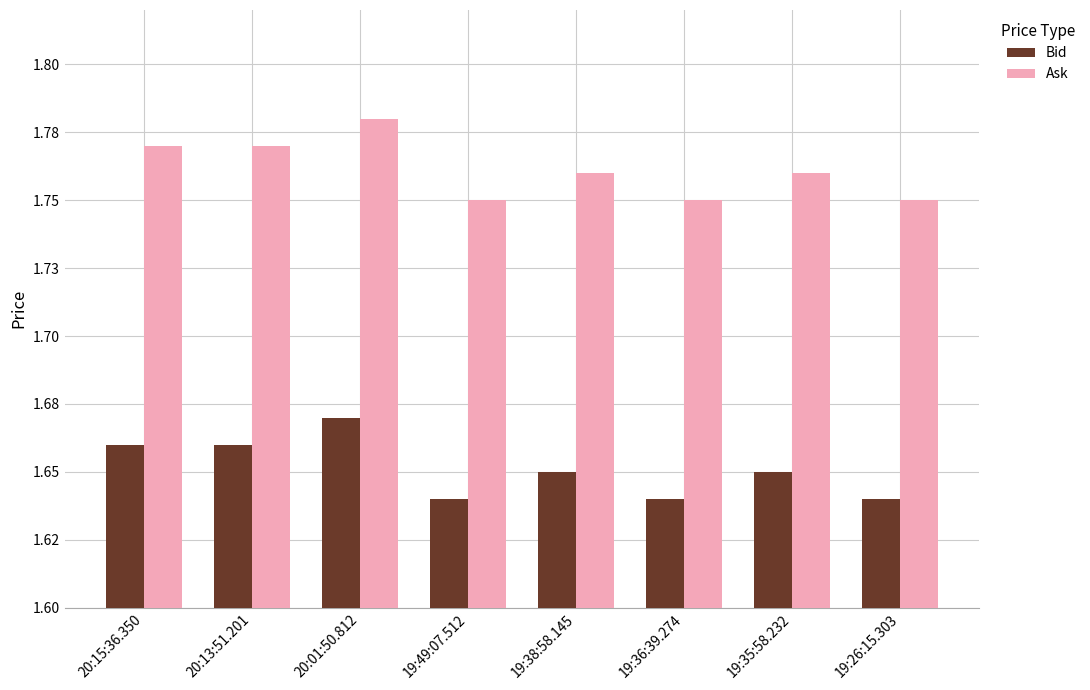

What are all the series names shown in the legend?

Bid, Ask